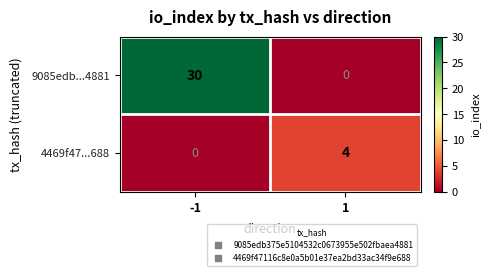

What is the maximum value shown in the chart?

30